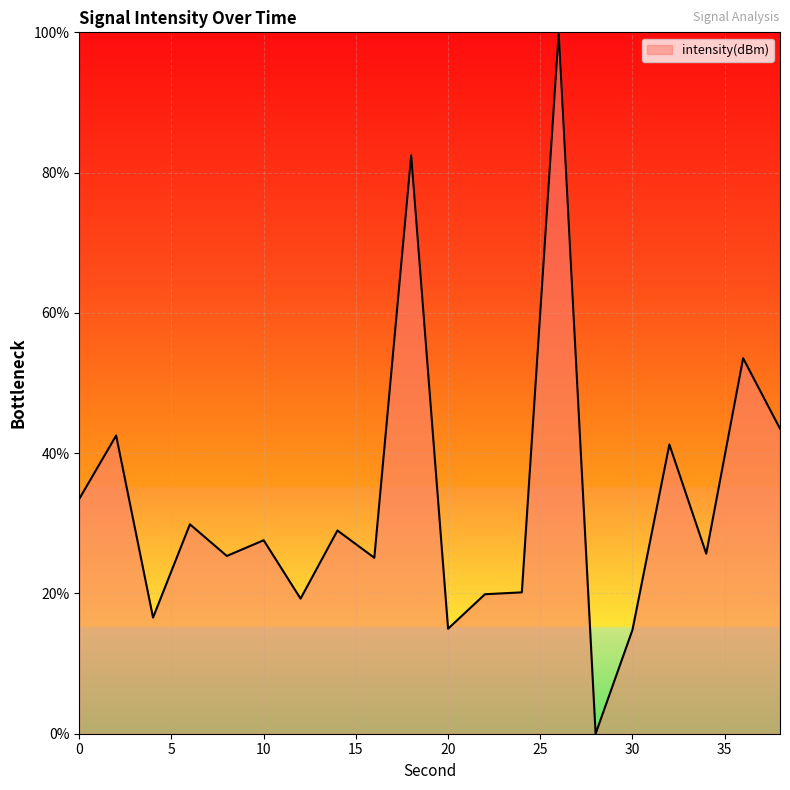

Does the chart display data point markers on the line(s)?

No